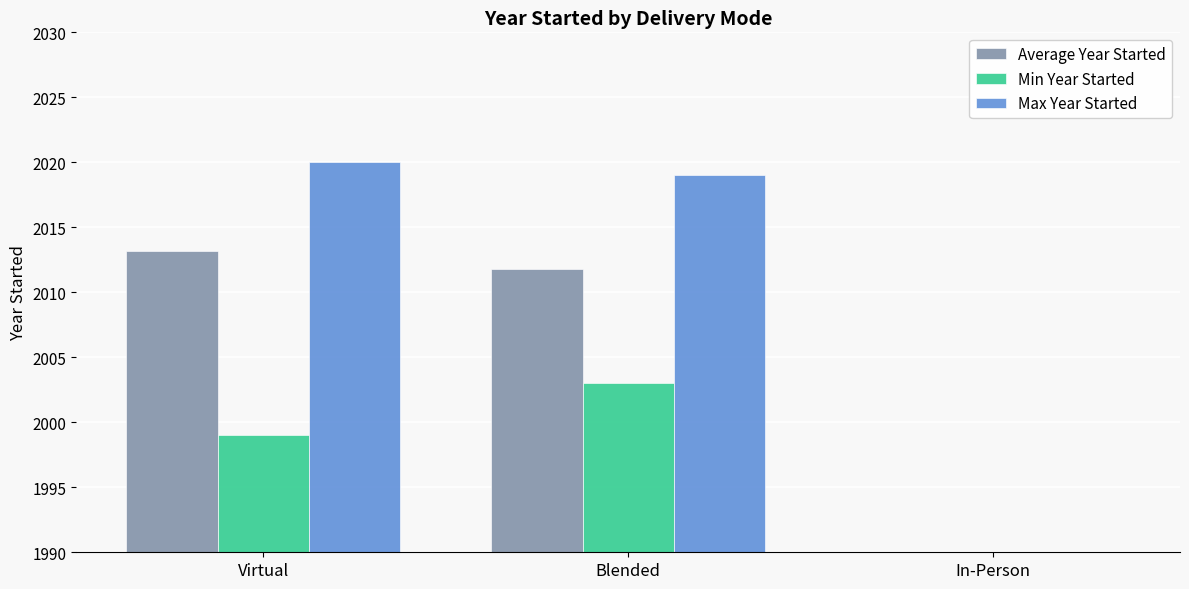

Which category has the highest value in the Max Year Started series?

Virtual